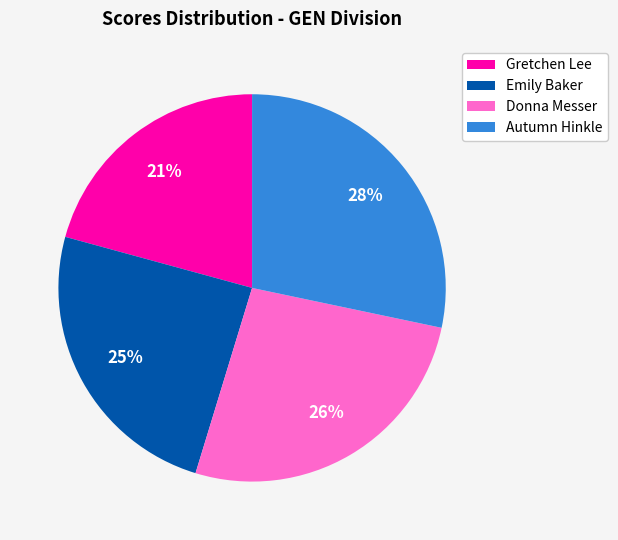

To the nearest percent, what is the combined percentage of Gretchen Lee and Donna Messer?

47%